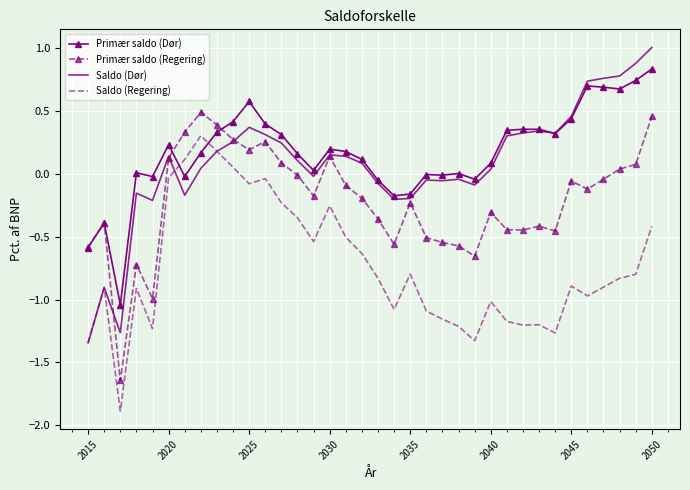

True or false: Primær saldo (Regering) and Saldo (Regering) intersect in this chart.

False